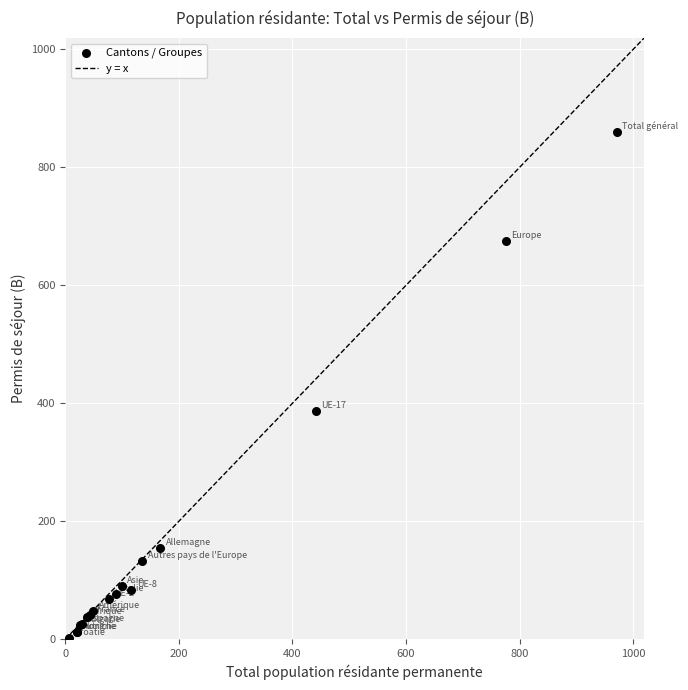

What Y value in the scatter plot is closest to 431?

387